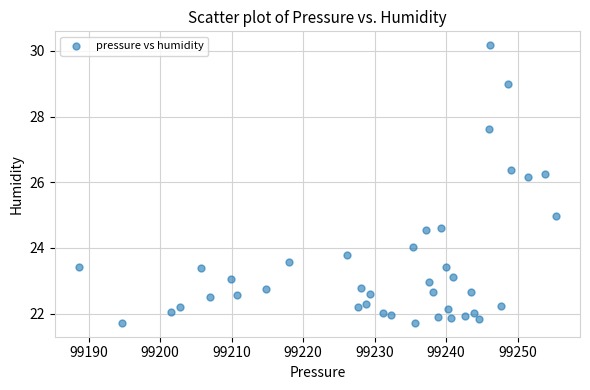

What is the range of X values (max minus min)?

66.8